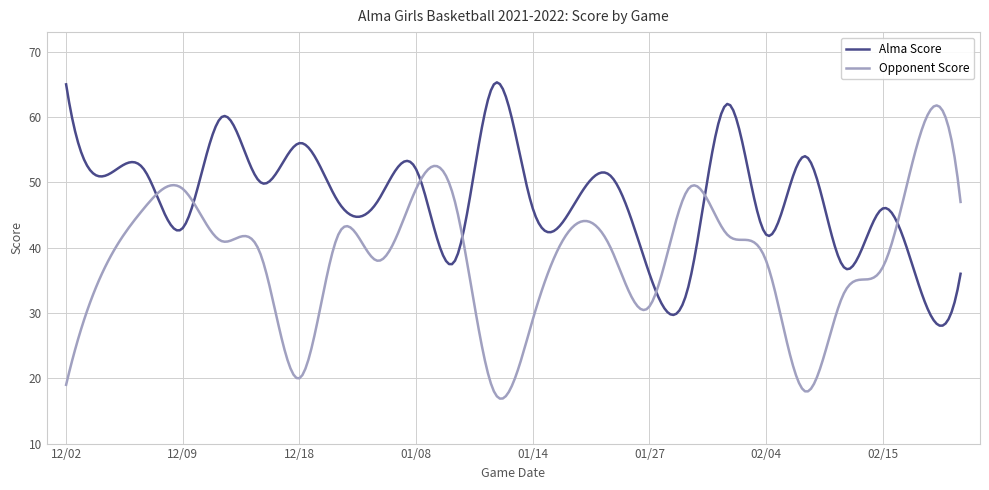

Which series has the largest total across all categories?

Alma Score